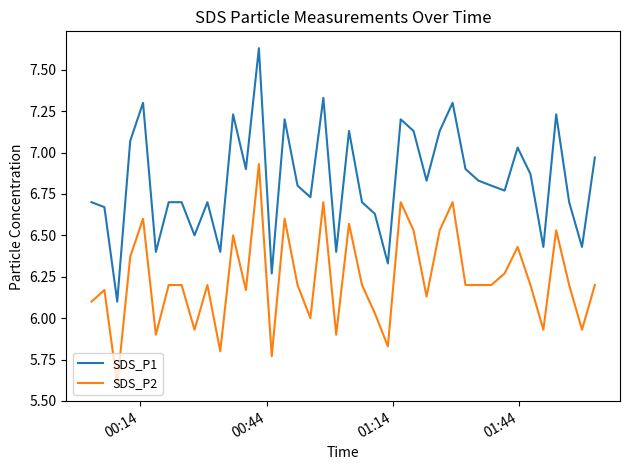

List the series in order of their overall mean, lowest first.

SDS_P2, SDS_P1